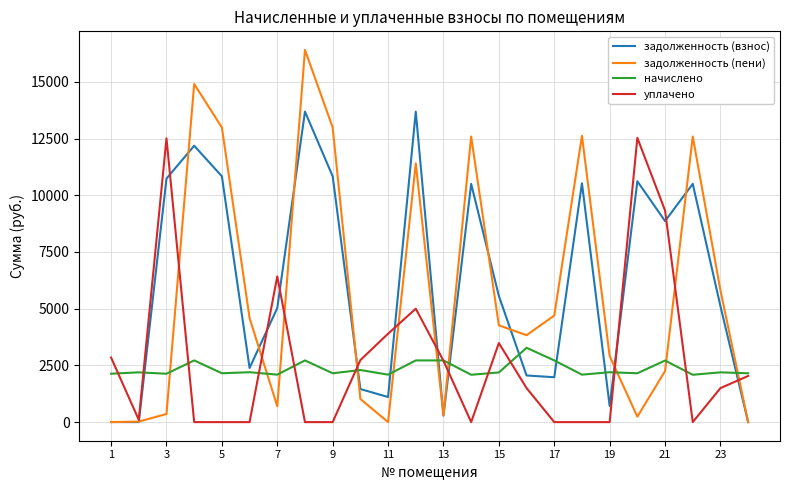

What is the greatest value displayed?

16407.3